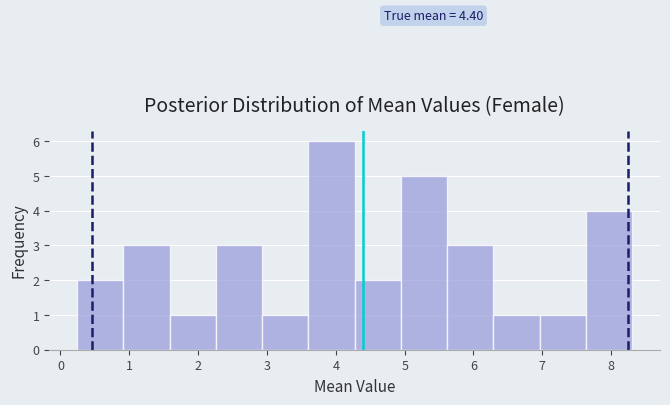

Which range on the x-axis has the tallest bar?

3.6 to 4.3